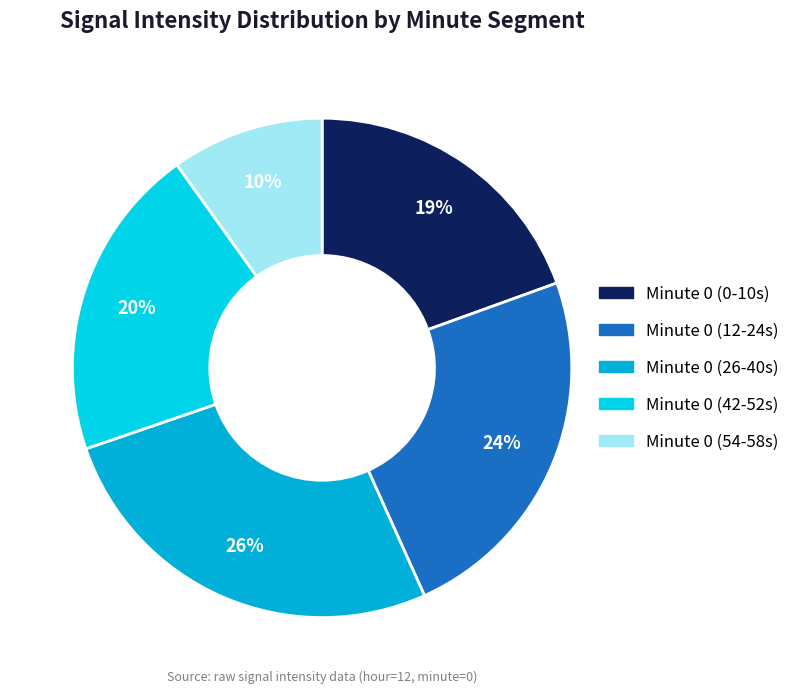

How many slices are in this pie chart?

5